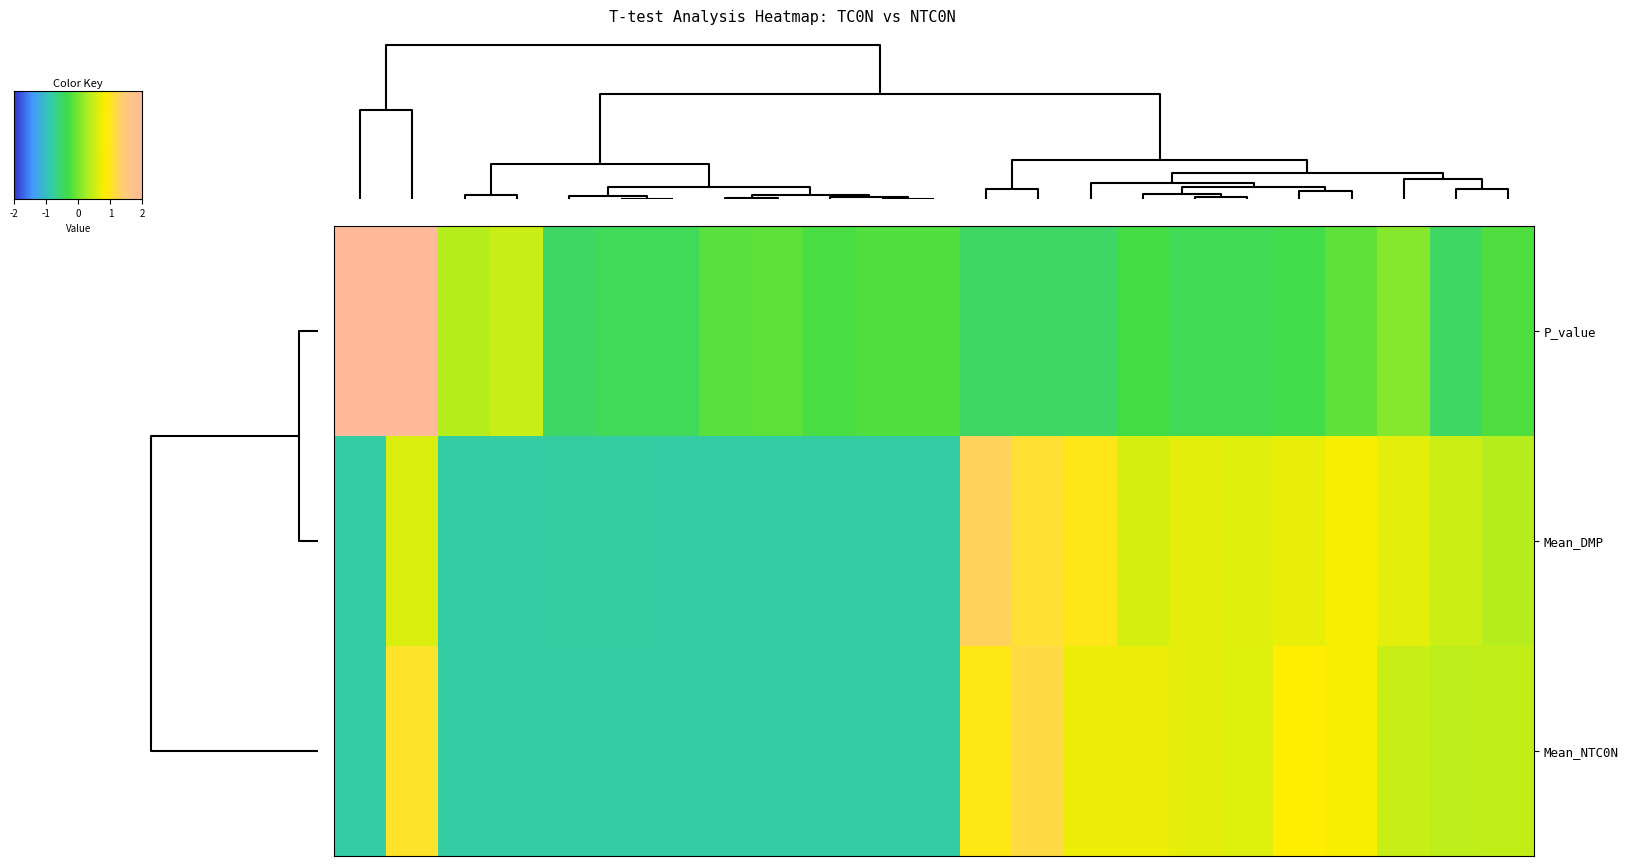

Rank the series by their average value, from lowest to highest.

P_value, Mean_NTC0N, Mean_DMP